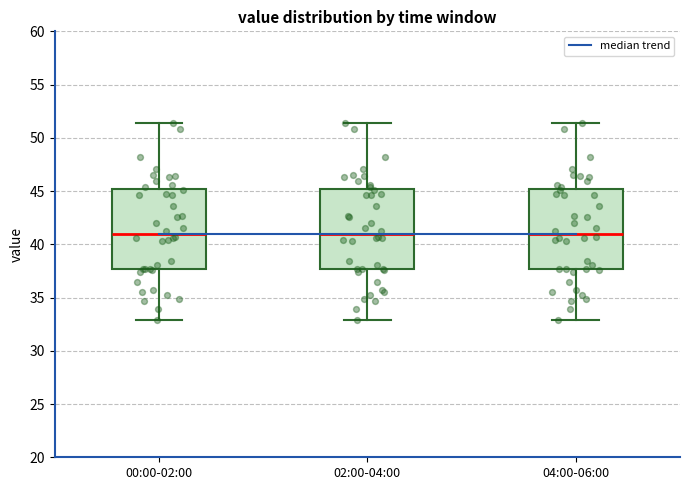

Reading left to right, transcribe this box plot: for each box, give where its median line is, the range the box spans, and where its two whiskers end, as read against the y-axis. The values are not printed on the chart, so give them approximately, as read against the axis.

00:00-02:00: median 41.0, box 37.5 to 45.0, whiskers 33.0 to 51.5
02:00-04:00: median 41.0, box 37.5 to 45.0, whiskers 33.0 to 51.5
04:00-06:00: median 41.0, box 37.5 to 45.0, whiskers 33.0 to 51.5